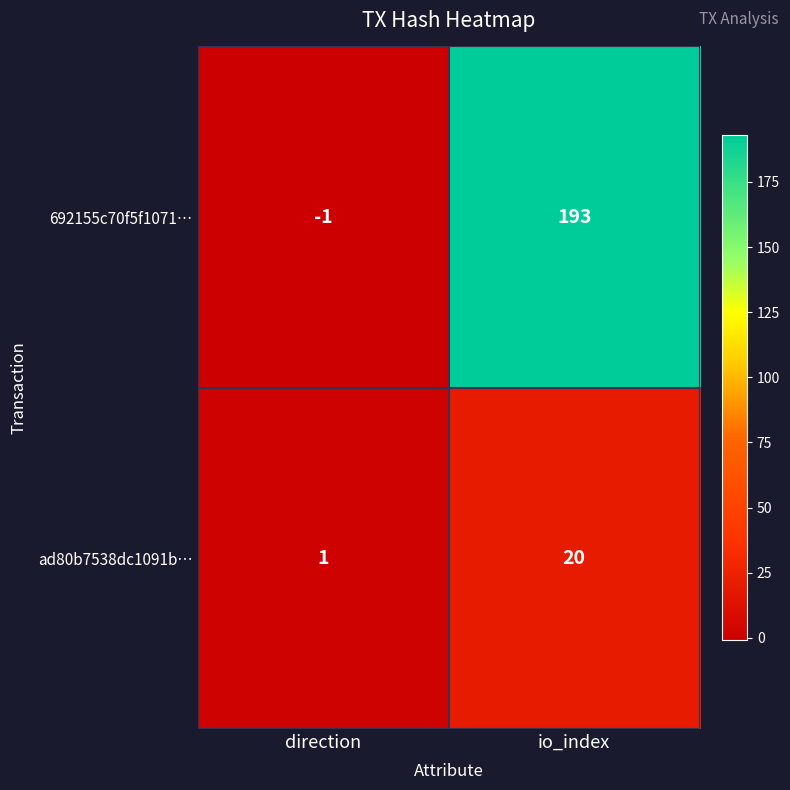

Reading left to right, what are all the values shown in this chart?

692155c70f5f1071…: direction=-1	io_index=193
ad80b7538dc1091b…: direction=1	io_index=20